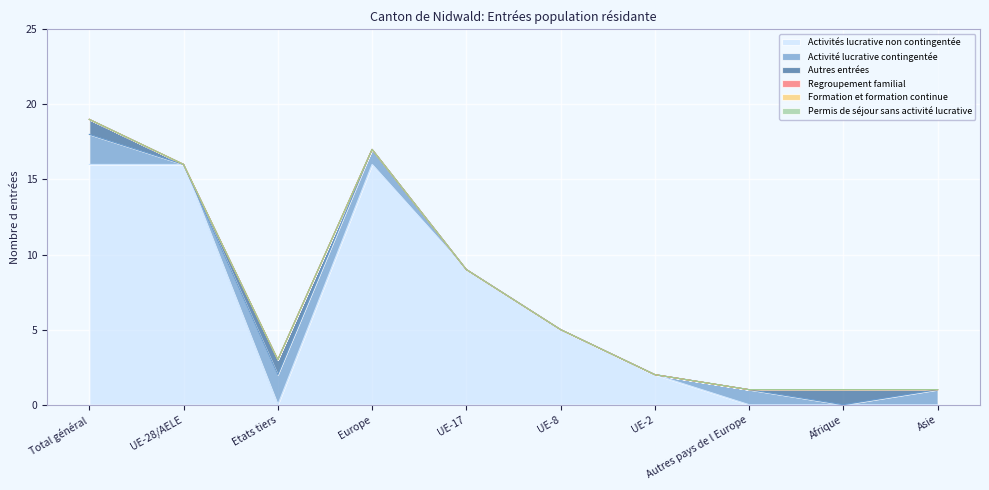

What is the total value across all series at Afrique?

1